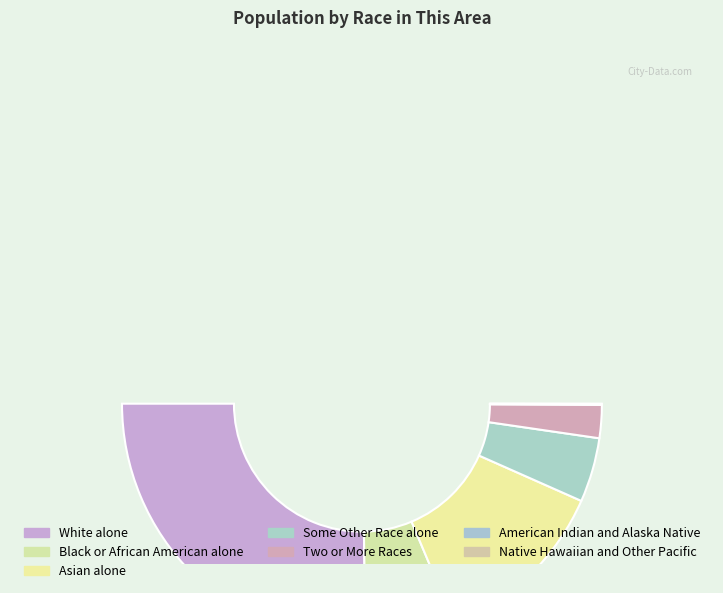

Does Two or More Races account for over 50% of the chart?

No